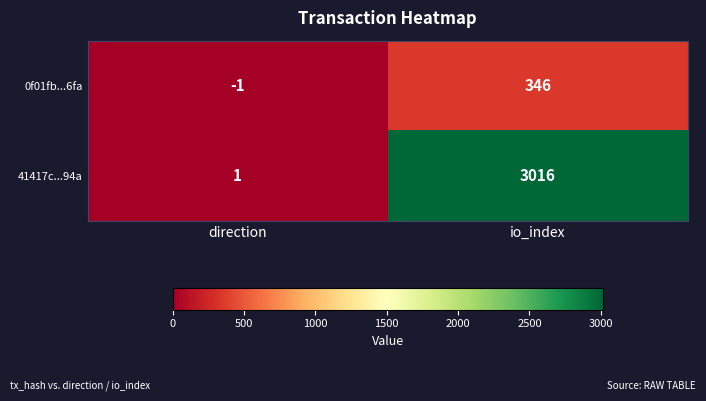

List the series in order of their peak value, highest first.

41417c...94a, 0f01fb...6fa